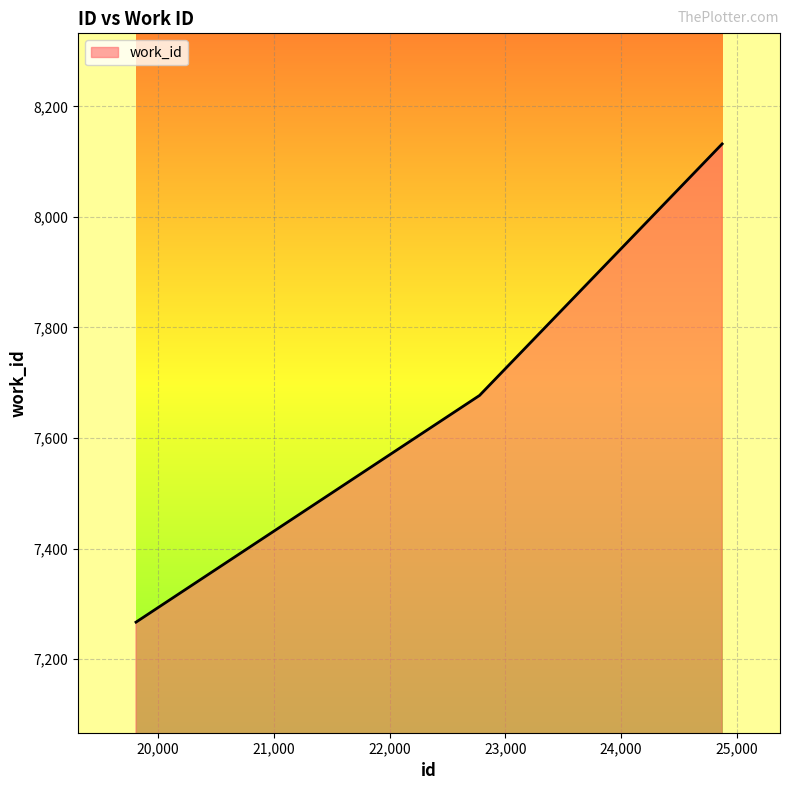

What is the sum of all values?

23076